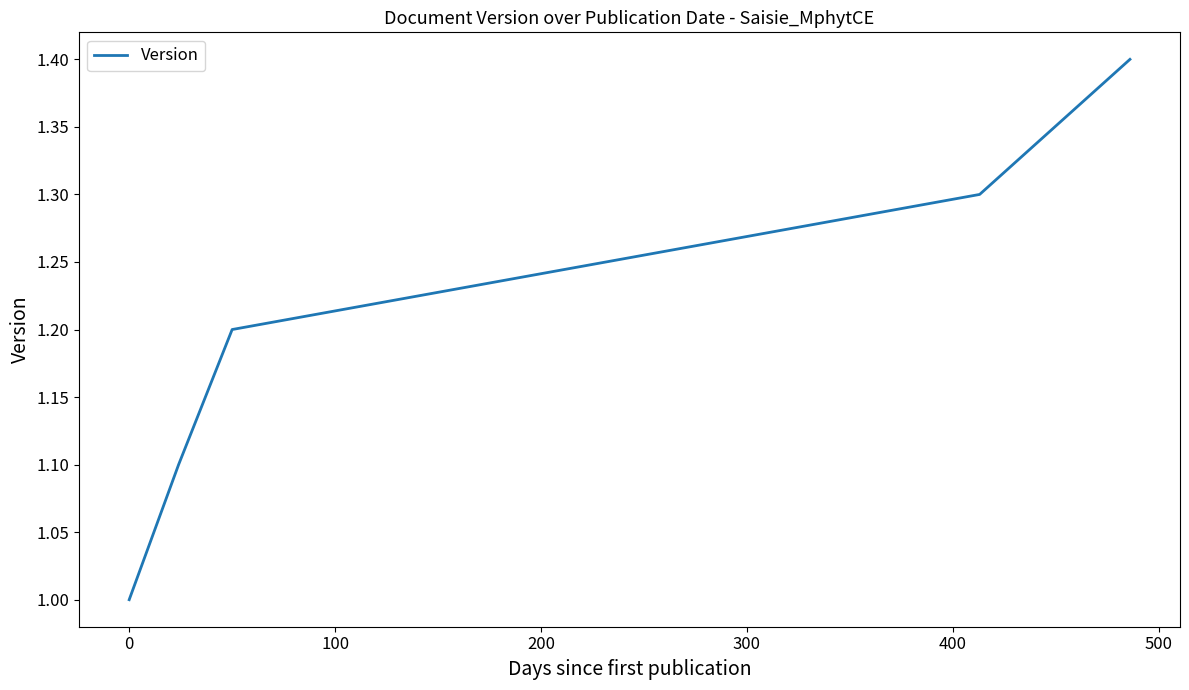

What is the average value?

1.2